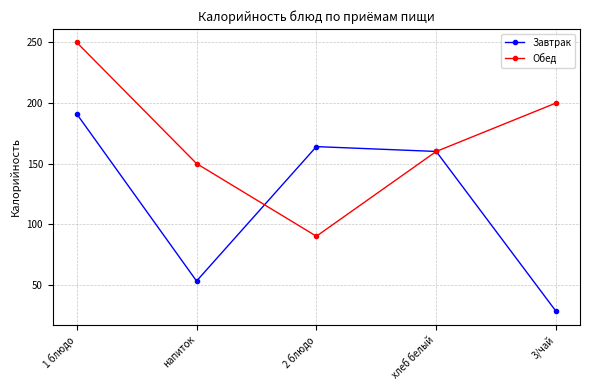

What is the label of the 5th point from the right?

1 блюдо